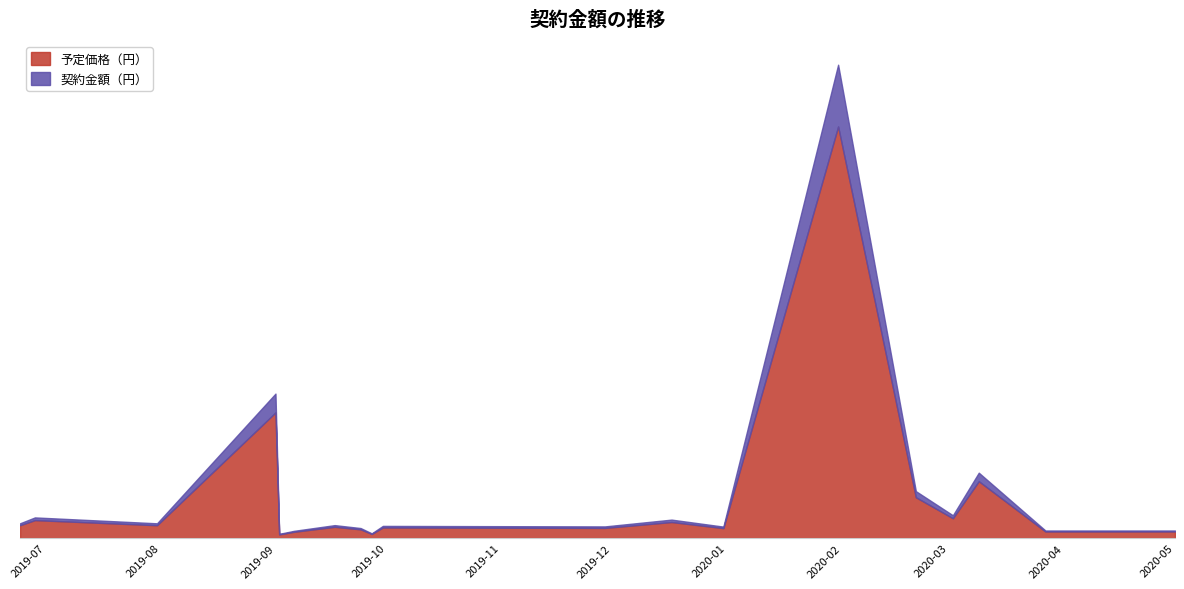

How many interior local peaks does the 予定価格（円） series have?

7